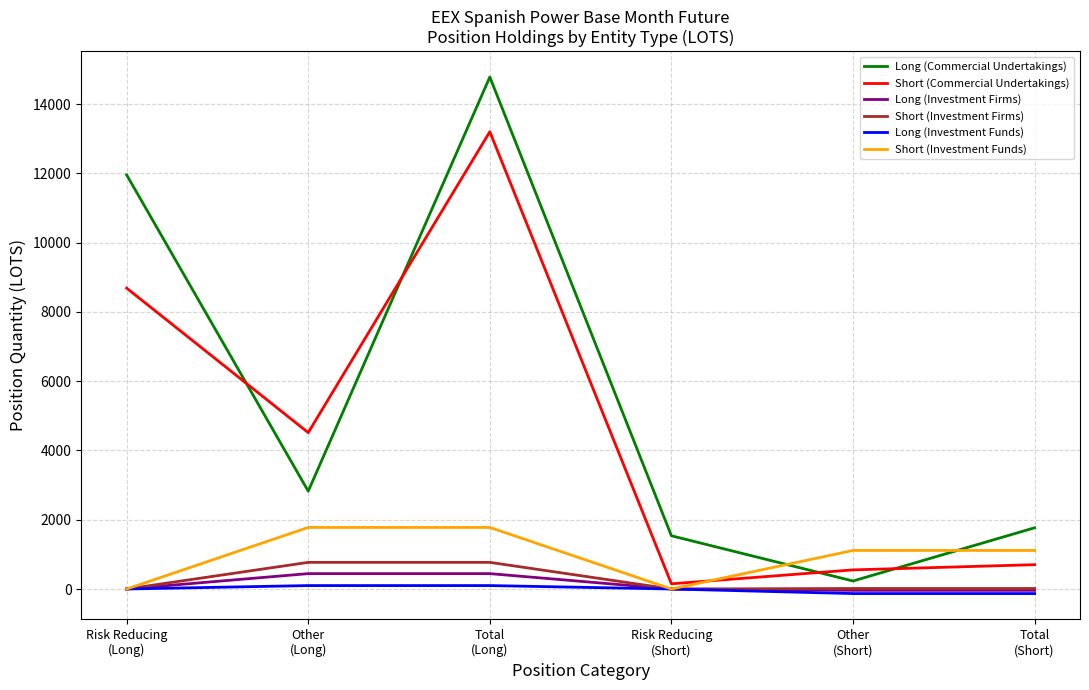

True or false: Short (Investment Firms) and Short (Commercial Undertakings) cross at least once.

False